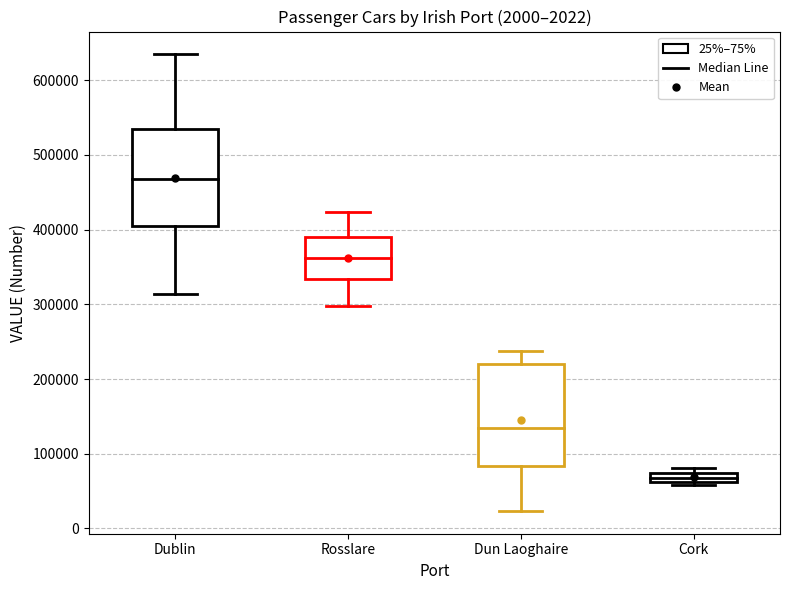

Which box's median line is the highest?

Dublin